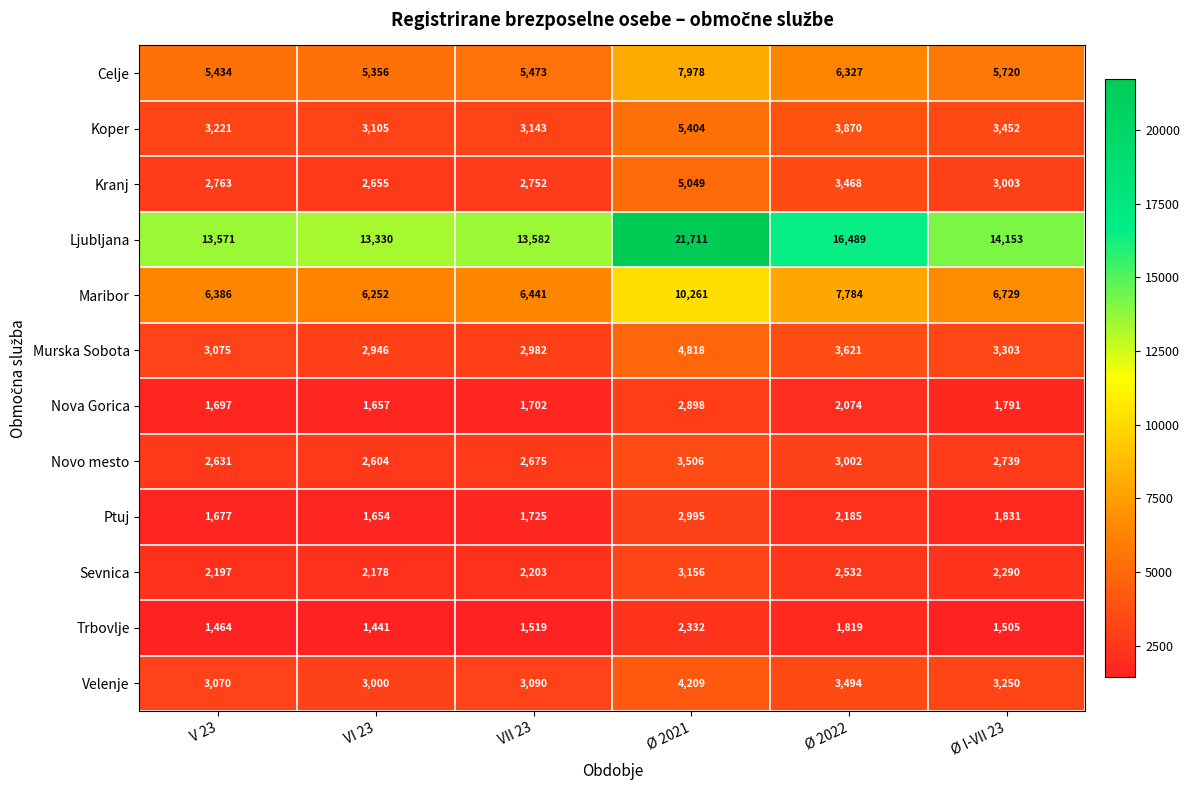

Count the number of categories in the chart.

6